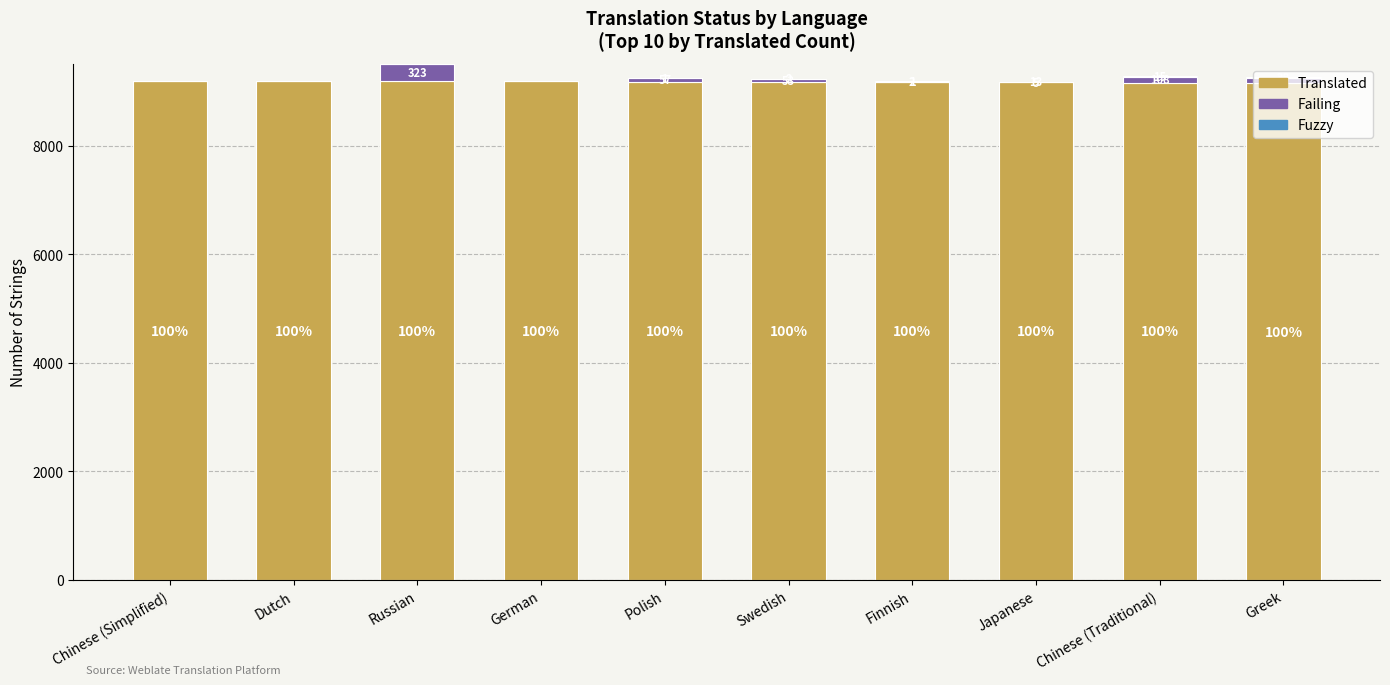

The value of Translated at Chinese (Traditional) is 9162. True or false?

True